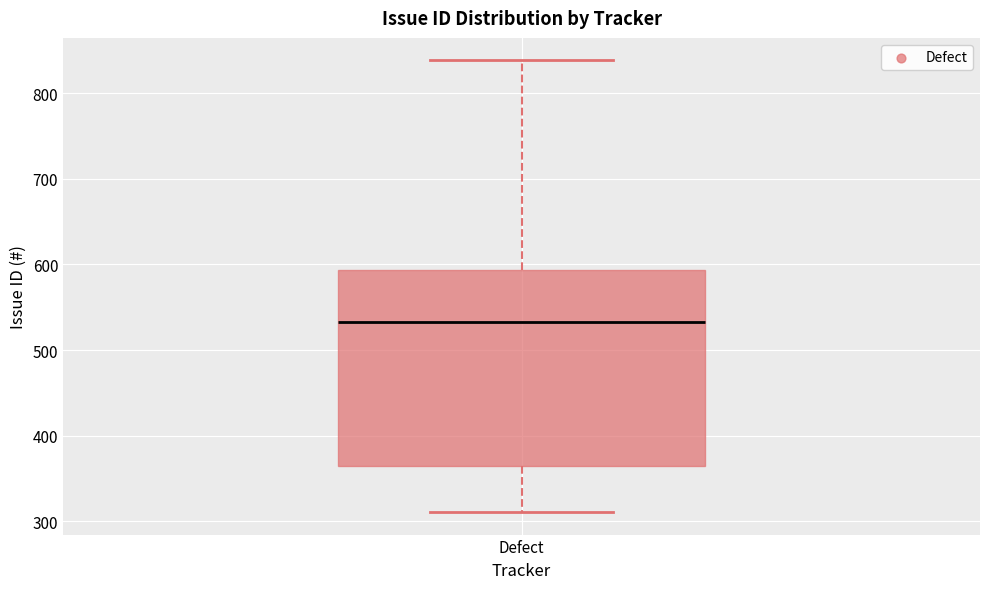

Read this box plot against the y-axis: the position of the median line, the range covered by the box, and the ends of both whiskers. The values are not printed on the chart, so give them approximately, as read against the axis.

median 530, box 360 to 590, whiskers 310 to 840